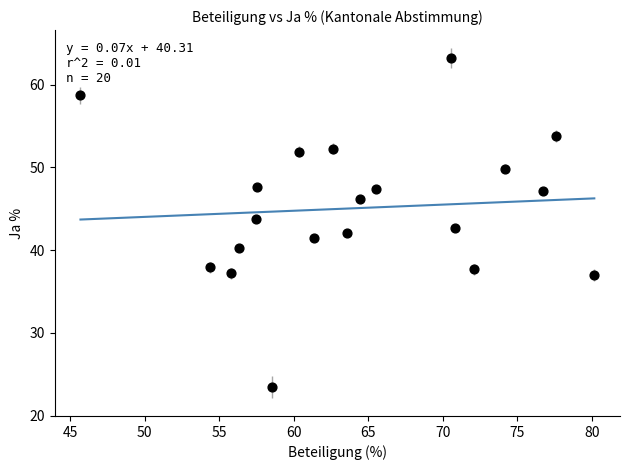

What is the range of X values (max minus min)?

34.5